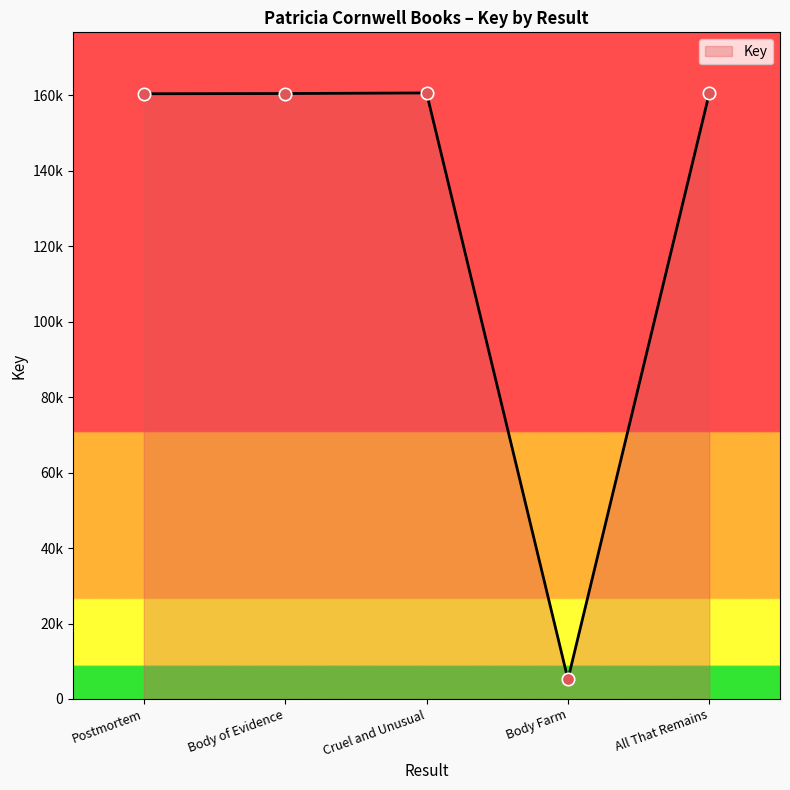

Which has a higher value, Body of Evidence or Body Farm?

Body of Evidence